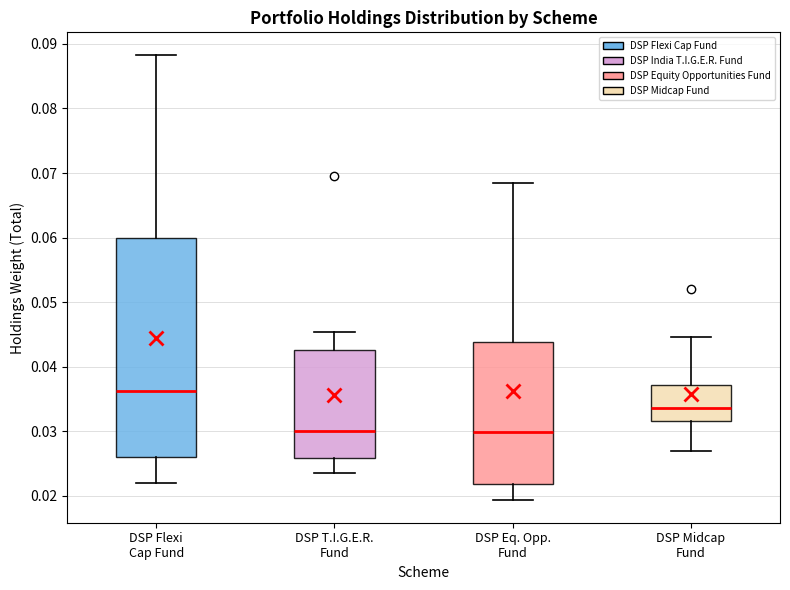

Reading left to right, transcribe this box plot: for each box, give where its median line is, the range the box spans, and where its two whiskers end, as read against the y-axis. The values are not printed on the chart, so give them approximately, as read against the axis.

DSP Flexi Cap Fund: median 0.036, box 0.026 to 0.060, whiskers 0.022 to 0.088
DSP T.I.G.E.R. Fund: median 0.030, box 0.026 to 0.043, whiskers 0.023 to 0.045
DSP Eq. Opp. Fund: median 0.030, box 0.022 to 0.044, whiskers 0.019 to 0.068
DSP Midcap Fund: median 0.034, box 0.032 to 0.037, whiskers 0.027 to 0.045